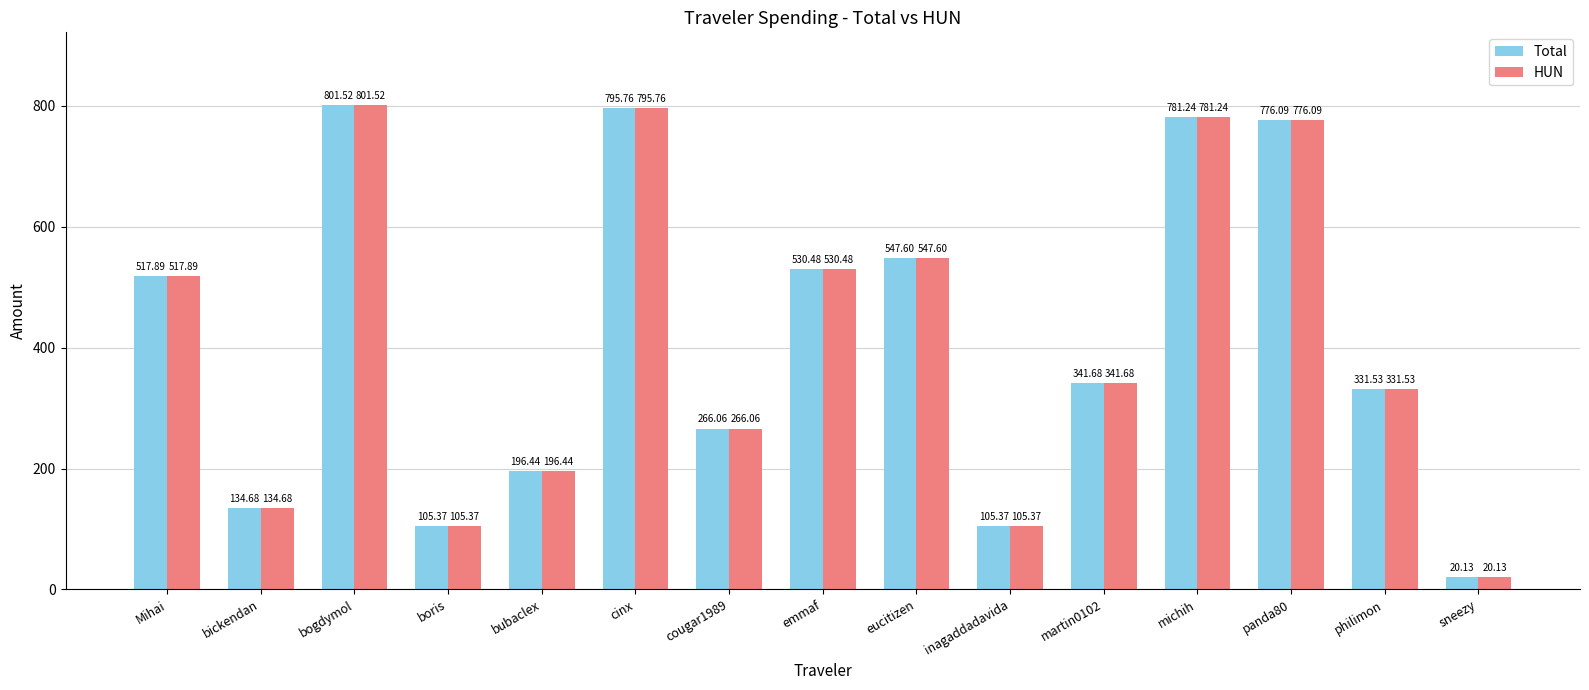

Reading left to right, list all the values displayed in this chart.

Total: Mihai=517.9	bickendan=134.7	bogdymol=801.5	boris=105.4	bubaclex=196.4	cinx=795.8	cougar1989=266.1	emmaf=530.5	eucitizen=547.6	inagaddadavida=105.4	martin0102=341.7	michih=781.2	panda80=776.1	philimon=331.5	sneezy=20.1
HUN: Mihai=517.9	bickendan=134.7	bogdymol=801.5	boris=105.4	bubaclex=196.4	cinx=795.8	cougar1989=266.1	emmaf=530.5	eucitizen=547.6	inagaddadavida=105.4	martin0102=341.7	michih=781.2	panda80=776.1	philimon=331.5	sneezy=20.1